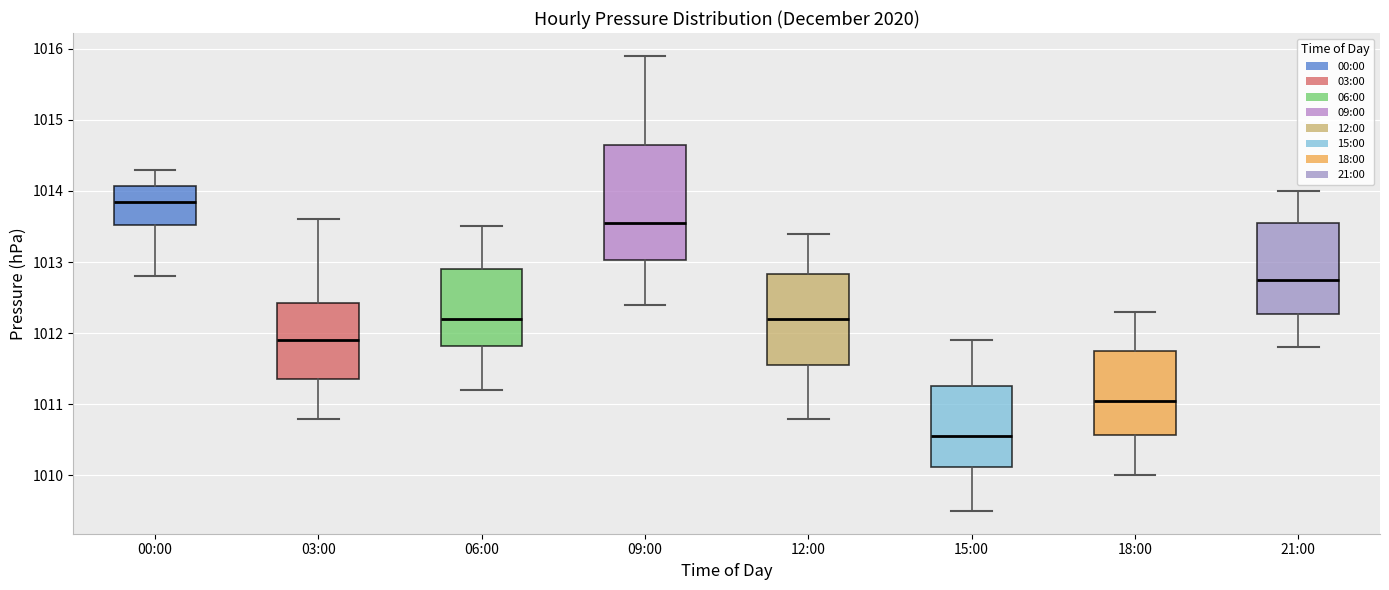

Reading left to right, read every box against the y-axis: the position of its median line, the range the box covers, and the ends of its whiskers. The values are not printed on the chart, so give them approximately, as read against the axis.

00:00: median 1013.9, box 1013.5 to 1014.1, whiskers 1012.8 to 1014.3
03:00: median 1011.9, box 1011.4 to 1012.4, whiskers 1010.8 to 1013.6
06:00: median 1012.2, box 1011.8 to 1012.9, whiskers 1011.2 to 1013.5
09:00: median 1013.6, box 1013.0 to 1014.7, whiskers 1012.4 to 1015.9
12:00: median 1012.2, box 1011.6 to 1012.8, whiskers 1010.8 to 1013.4
15:00: median 1010.6, box 1010.1 to 1011.3, whiskers 1009.5 to 1011.9
18:00: median 1011.1, box 1010.6 to 1011.8, whiskers 1010.0 to 1012.3
21:00: median 1012.8, box 1012.3 to 1013.6, whiskers 1011.8 to 1014.0